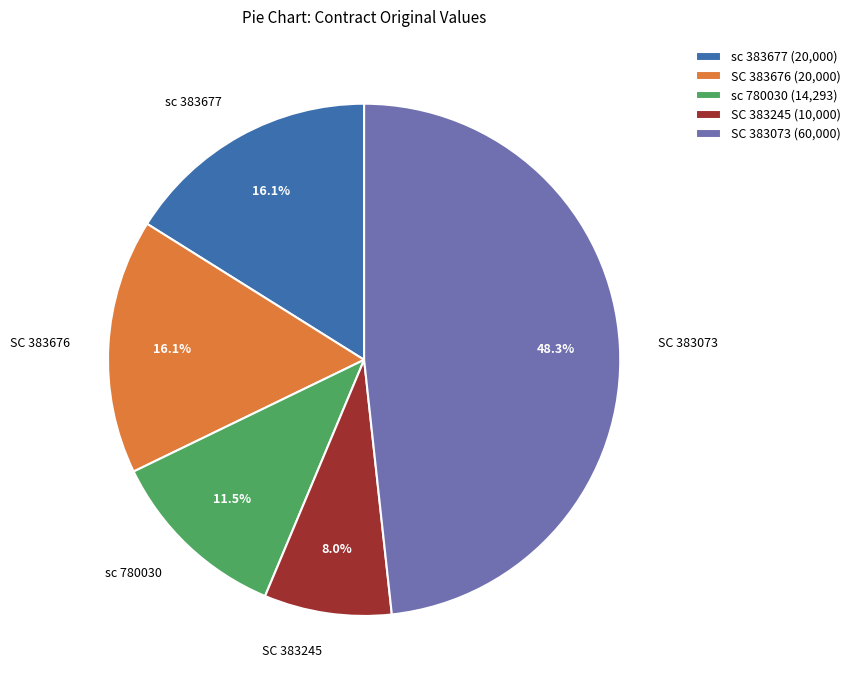

Count the number of slices in the pie.

5